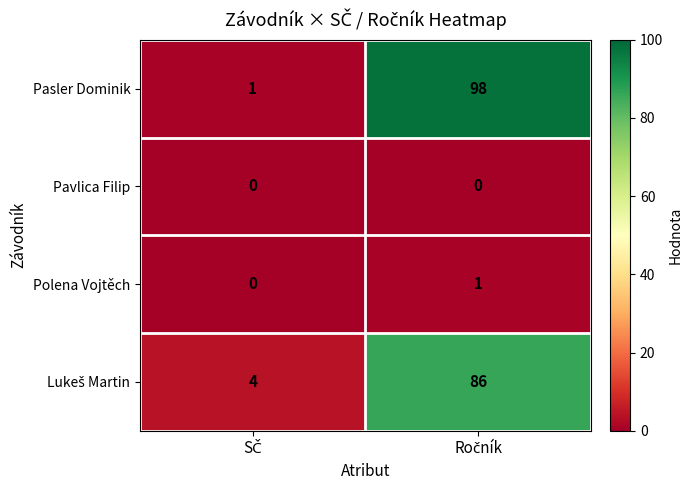

Which series has the largest range (max minus min)?

Pasler Dominik